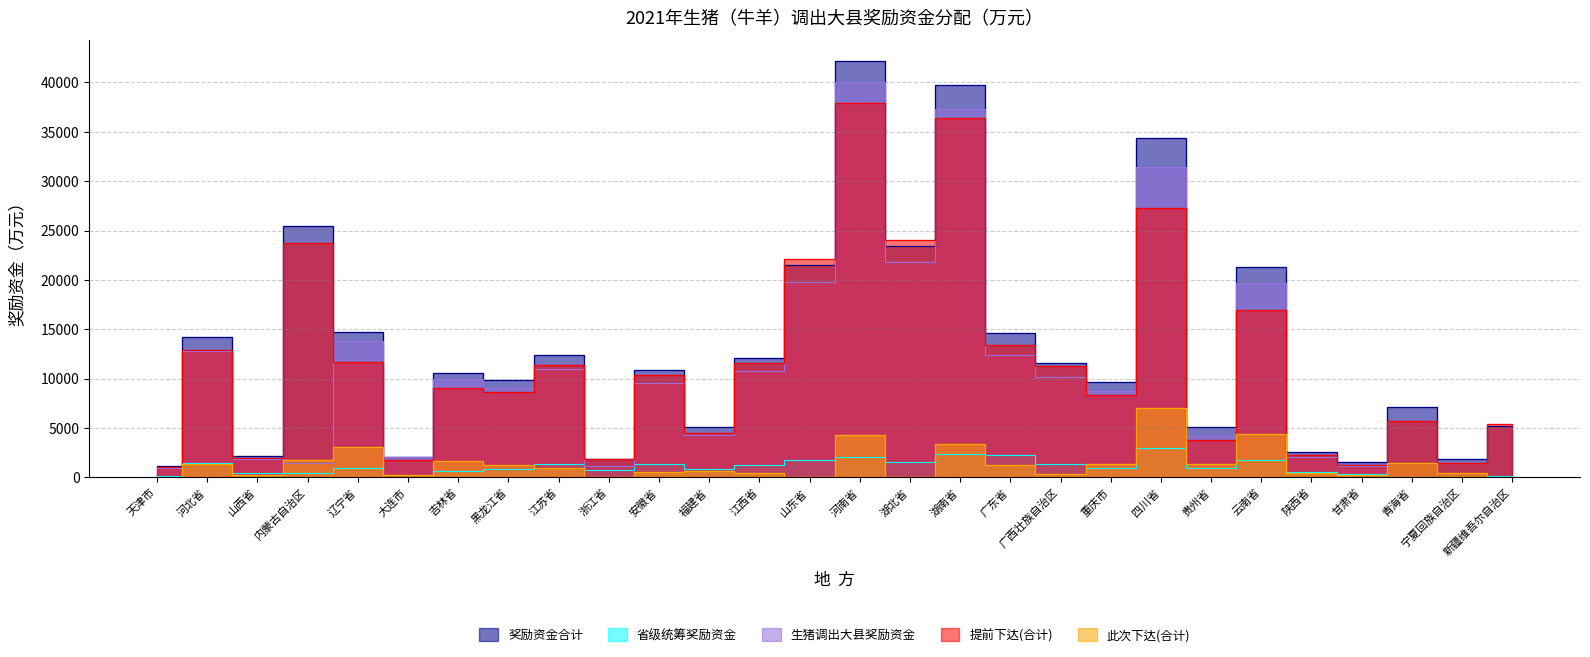

What position from the left is 吉林省?

7